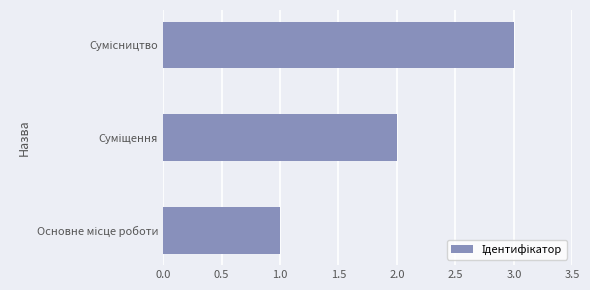

What is the greatest value displayed?

3